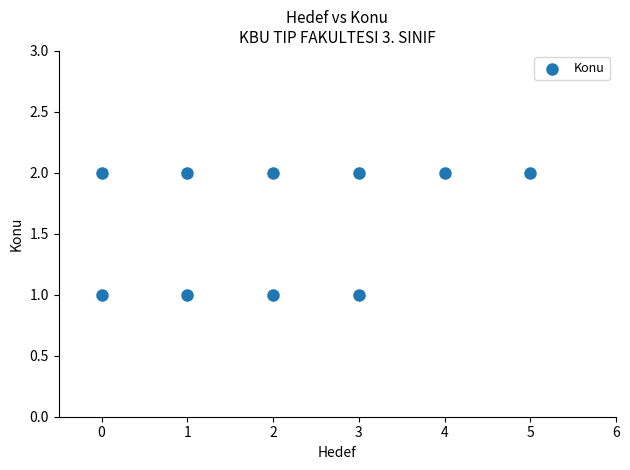

What is the range of X values (max minus min)?

5